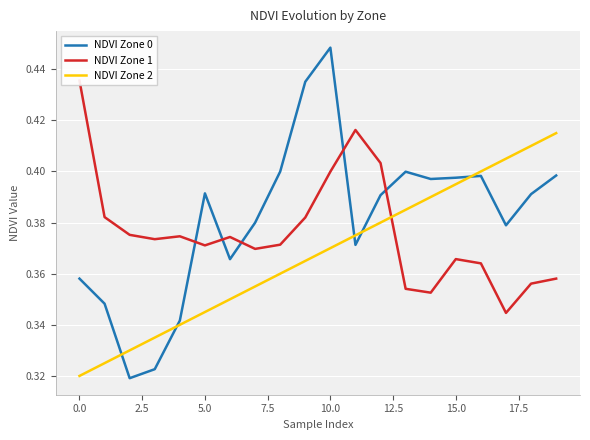

What is the average value of the NDVI Zone 0 series?

0.4